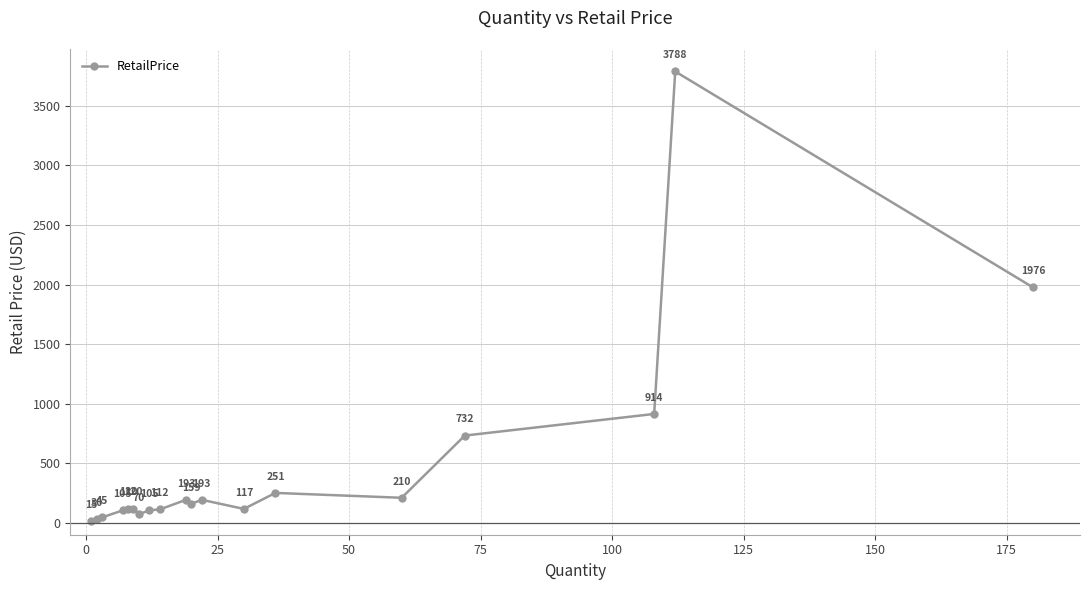

What is the greatest value displayed?

3788.0